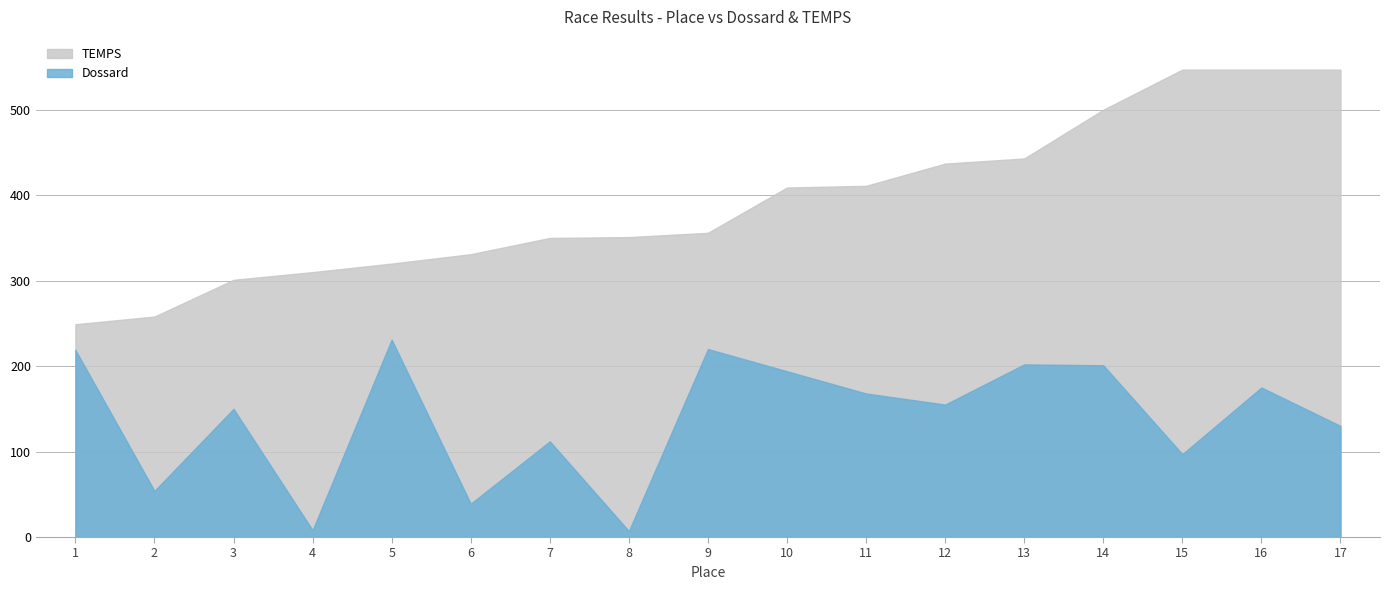

Is it true that TEMPS equals 547 at 15?

True